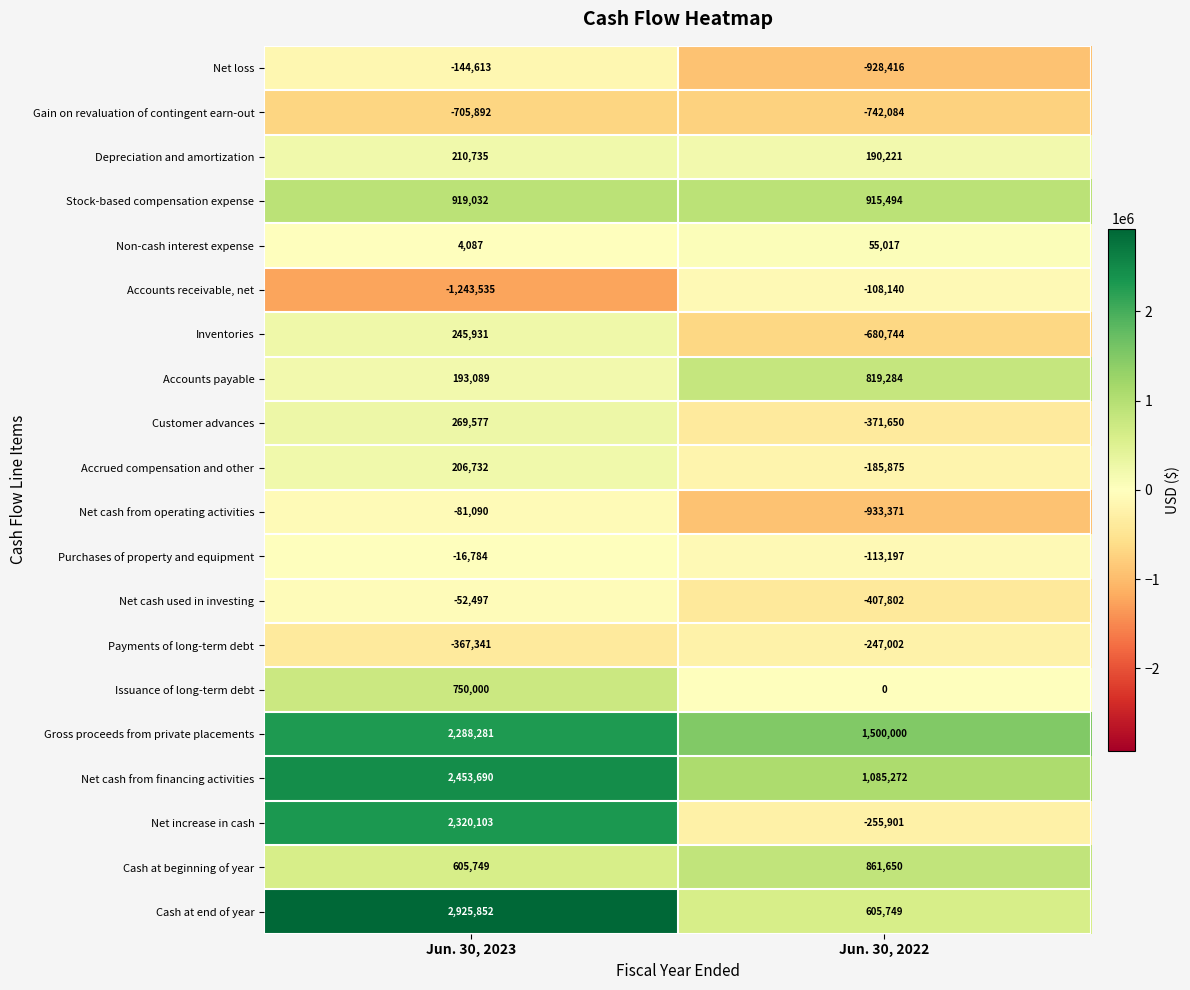

Which series has the largest range (max minus min)?

Net increase in cash